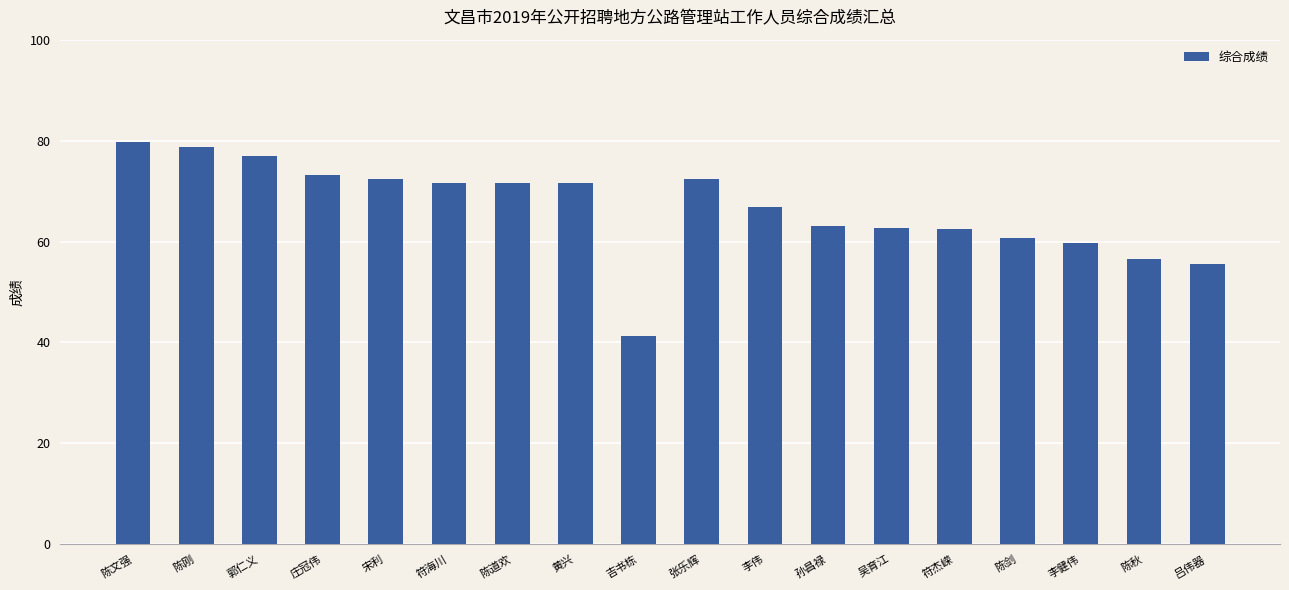

What is the sum of all values?

1197.1